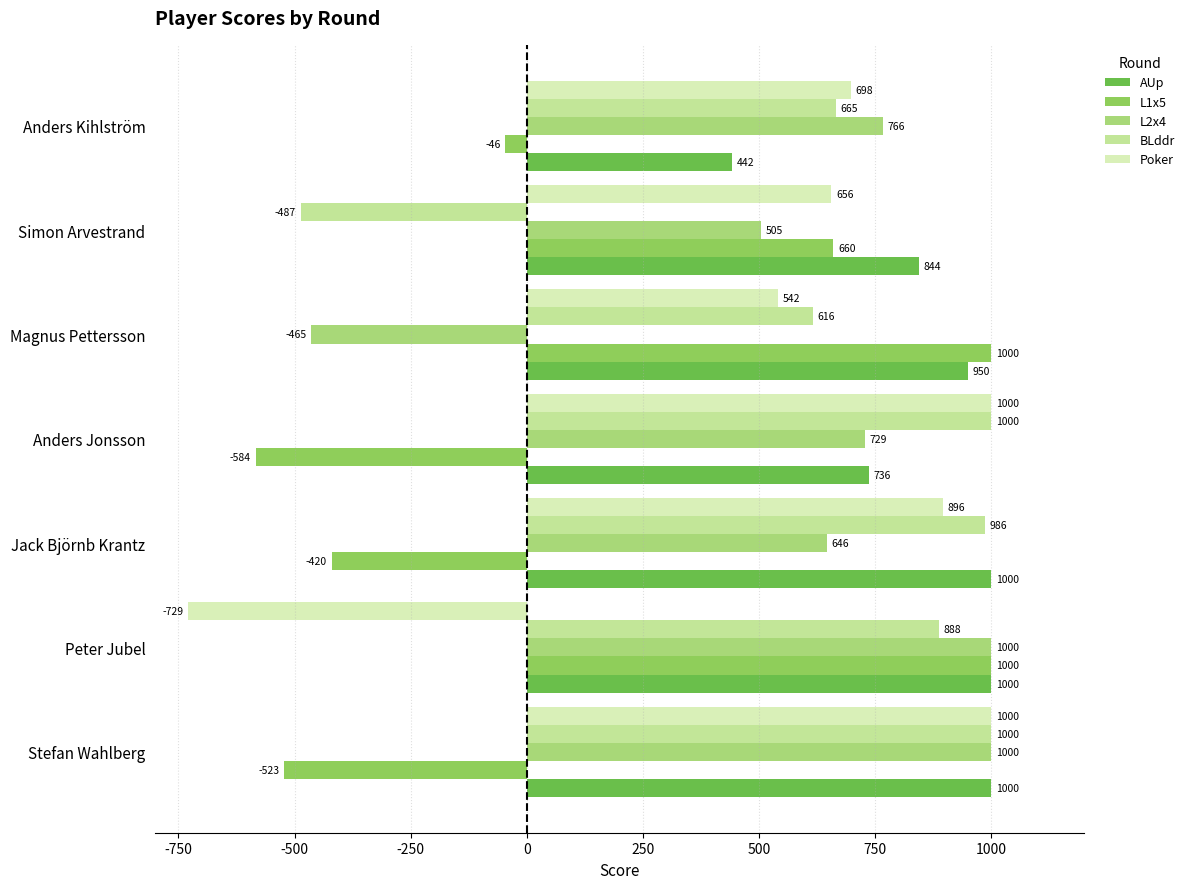

How many data points in L2x4 are less than 729?

3